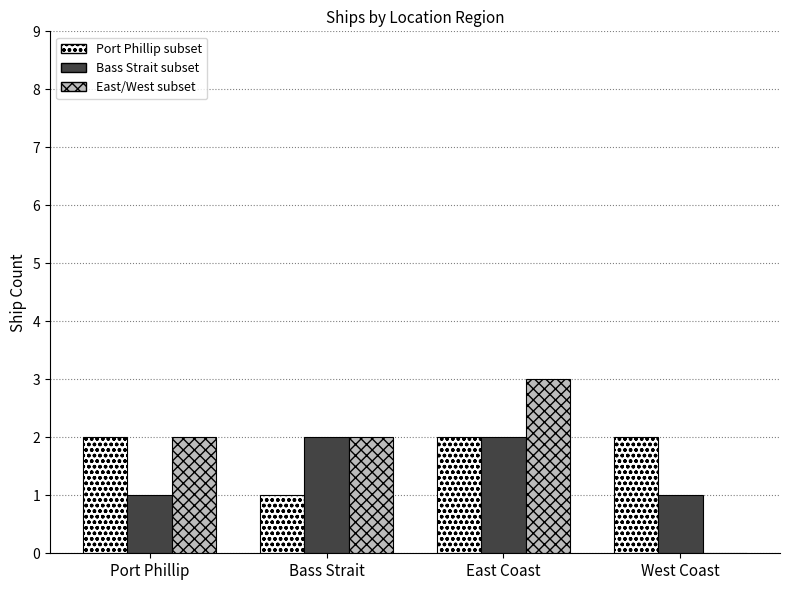

Reading left to right, extract all data points from this chart.

Port Phillip subset: Port Phillip=2	Bass Strait=1	East Coast=2	West Coast=2
Bass Strait subset: Port Phillip=1	Bass Strait=2	East Coast=2	West Coast=1
East/West subset: Port Phillip=2	Bass Strait=2	East Coast=3	West Coast=0